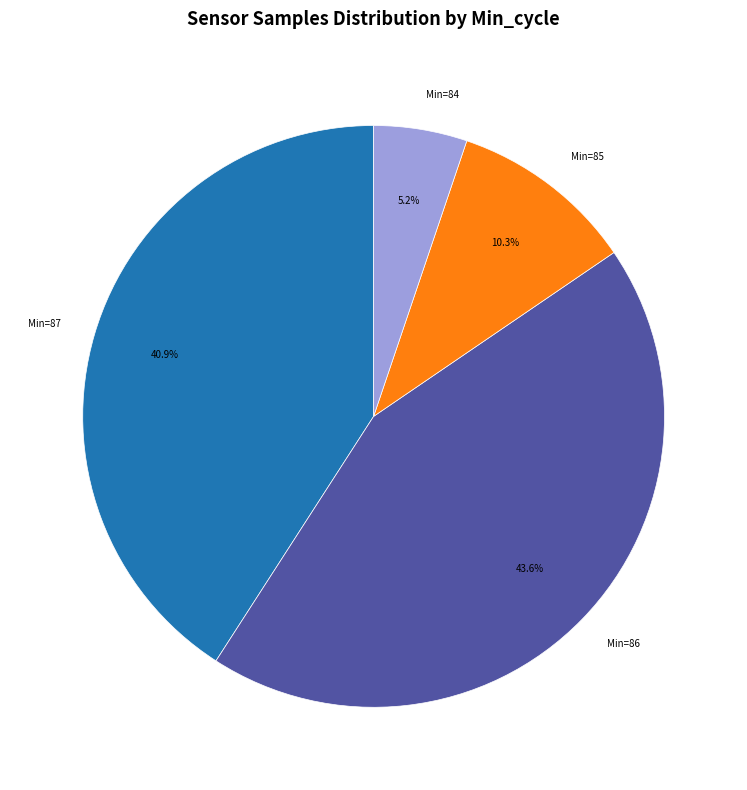

To the nearest percent, what is the average slice percentage?

25%